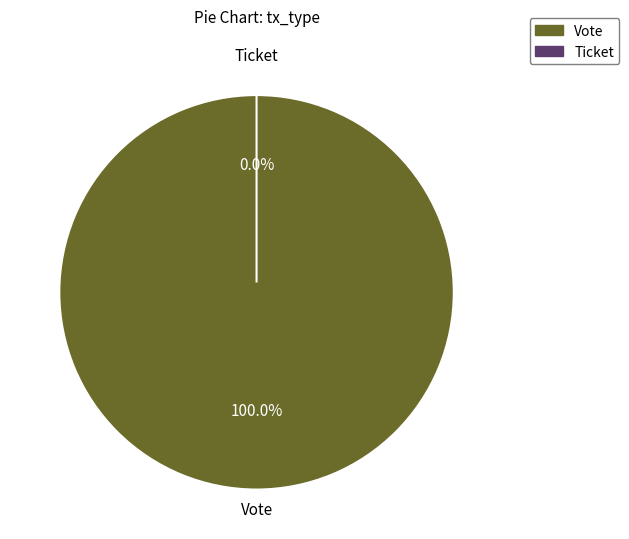

What is the largest slice in the pie chart?

Vote